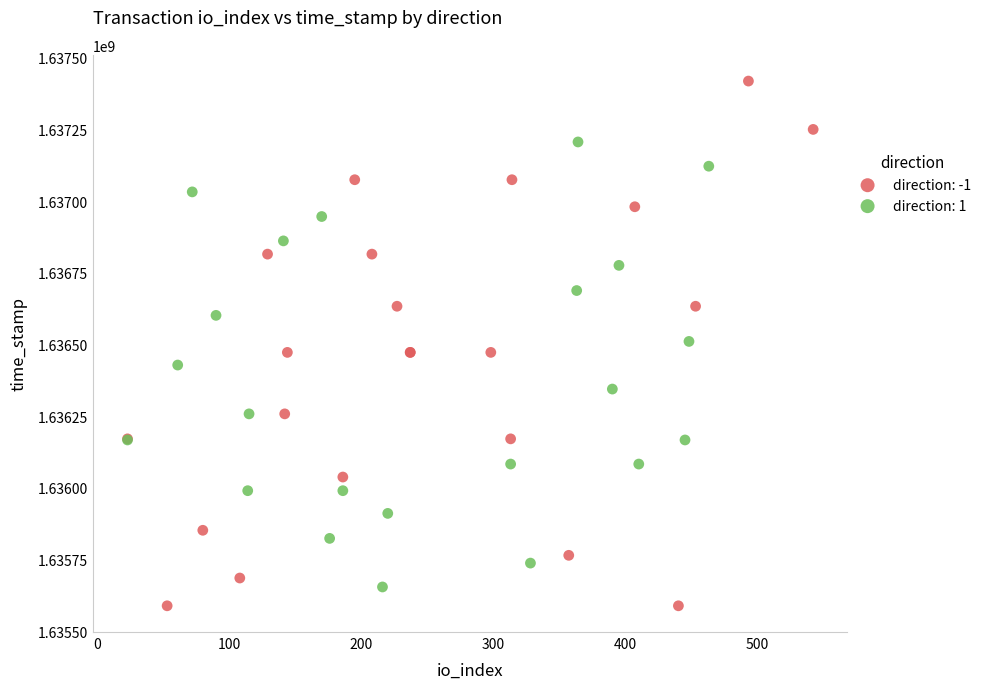

Which series has the widest spread of Y values?

direction: -1